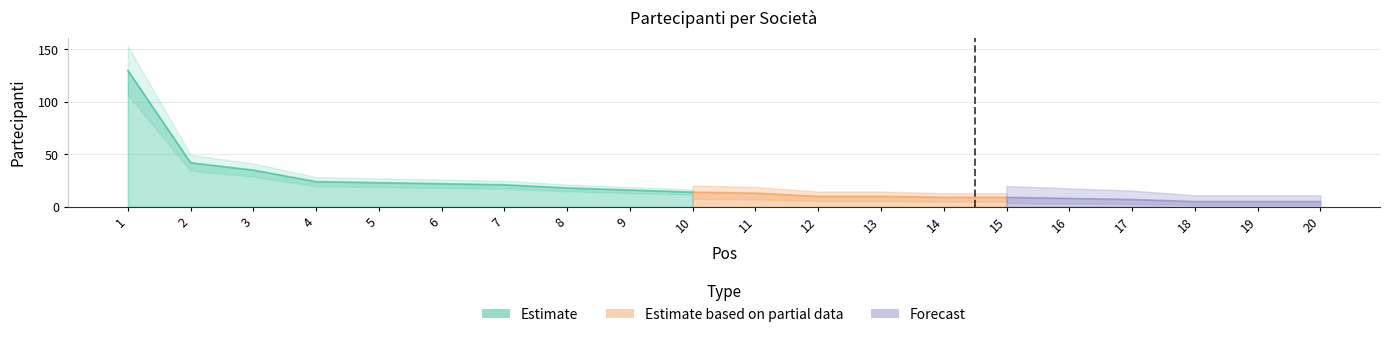

What is the sum of the values at 7 and 15?

30